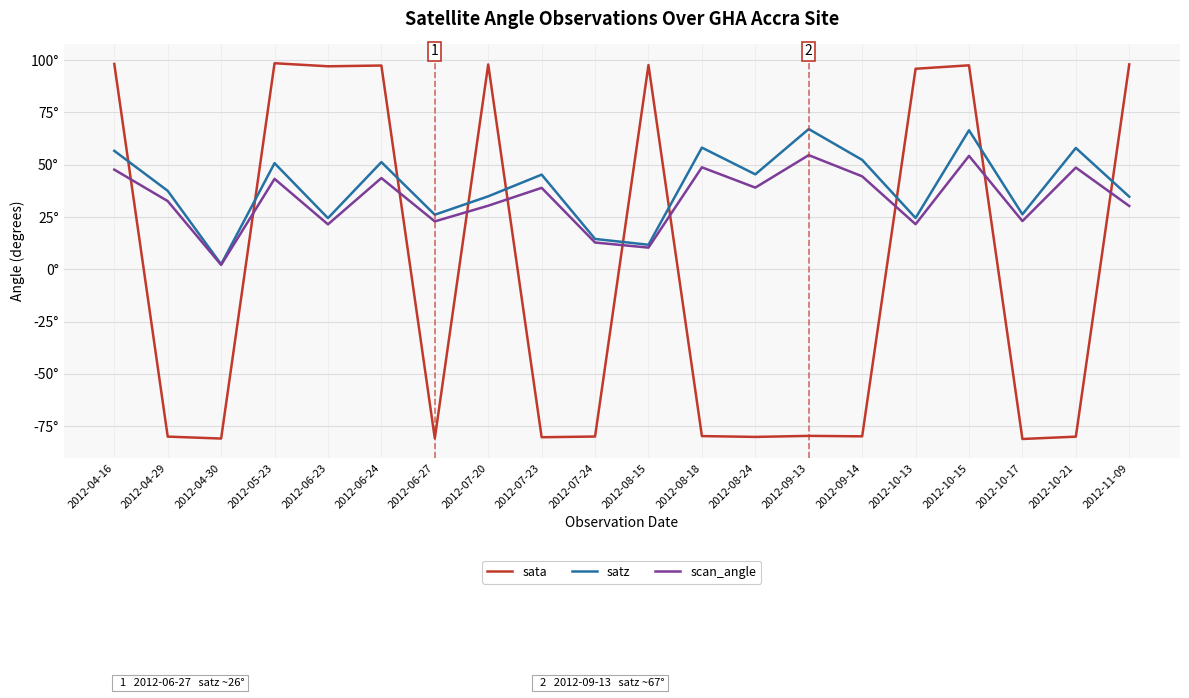

Reading left to right, what are all the values shown in this chart?

sata: 2012-04-16=98.2	2012-04-29=-79.9	2012-04-30=-80.8	2012-05-23=98.5	2012-06-23=97.0	2012-06-24=97.4	2012-06-27=-80.7	2012-07-20=97.9	2012-07-23=-80.2	2012-07-24=-79.9	2012-08-15=97.6	2012-08-18=-79.7	2012-08-24=-80.1	2012-09-13=-79.6	2012-09-14=-79.8	2012-10-13=95.9	2012-10-15=97.5	2012-10-17=-81.1	2012-10-21=-79.9	2012-11-09=97.9
satz: 2012-04-16=56.6	2012-04-29=37.5	2012-04-30=2.4	2012-05-23=50.7	2012-06-23=24.5	2012-06-24=51.2	2012-06-27=26.1	2012-07-20=34.9	2012-07-23=45.3	2012-07-24=14.5	2012-08-15=11.8	2012-08-18=58.2	2012-08-24=45.4	2012-09-13=67.1	2012-09-14=52.3	2012-10-13=24.6	2012-10-15=66.5	2012-10-17=26.3	2012-10-21=58.0	2012-11-09=34.7
scan_angle: 2012-04-16=47.7	2012-04-29=32.6	2012-04-30=2.1	2012-05-23=43.3	2012-06-23=21.5	2012-06-24=43.6	2012-06-27=22.9	2012-07-20=30.4	2012-07-23=39.0	2012-07-24=12.8	2012-08-15=10.4	2012-08-18=48.8	2012-08-24=39.1	2012-09-13=54.6	2012-09-14=44.5	2012-10-13=21.6	2012-10-15=54.2	2012-10-17=23.1	2012-10-21=48.6	2012-11-09=30.3